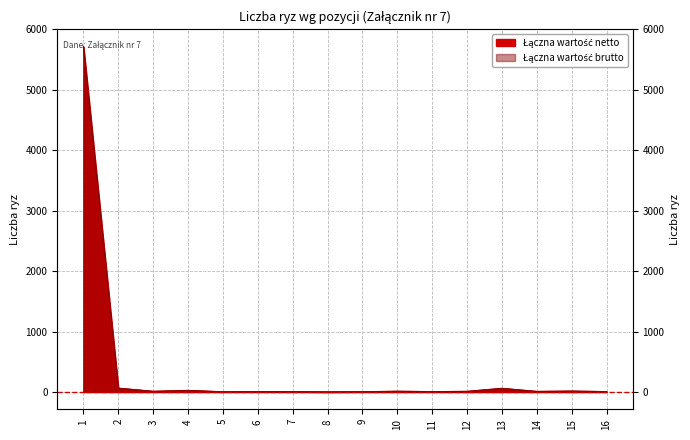

Count the number of categories in the chart.

16